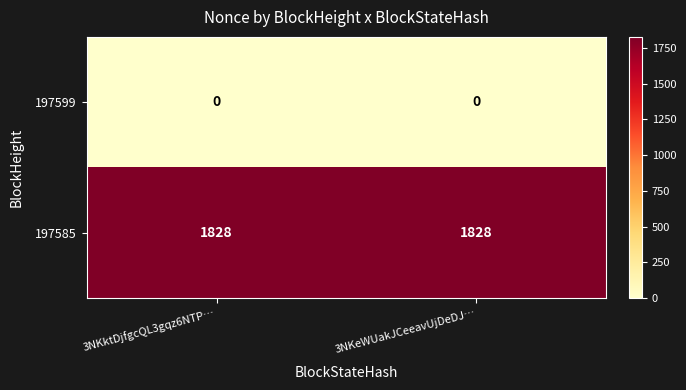

What is the total value across all series at 3NKktDjfgcQL3gqz6NTP…?

1828